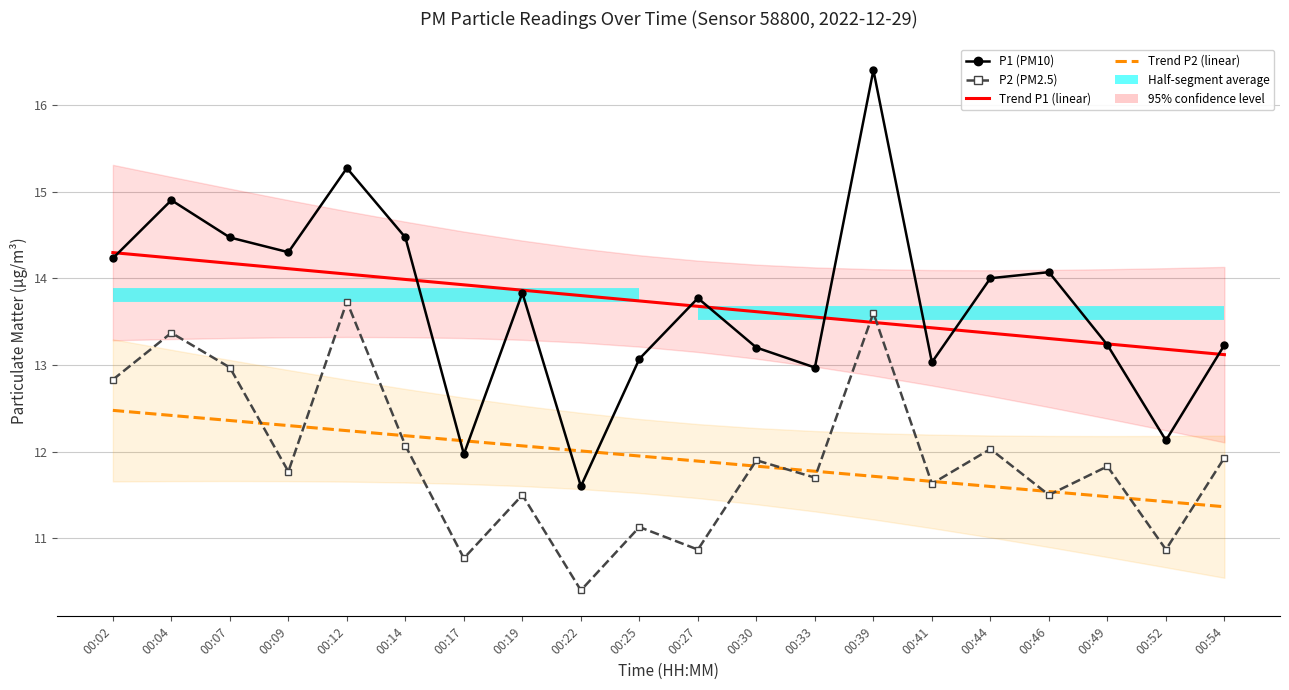

What is the sum of all Trend P1 (linear) values?

274.1